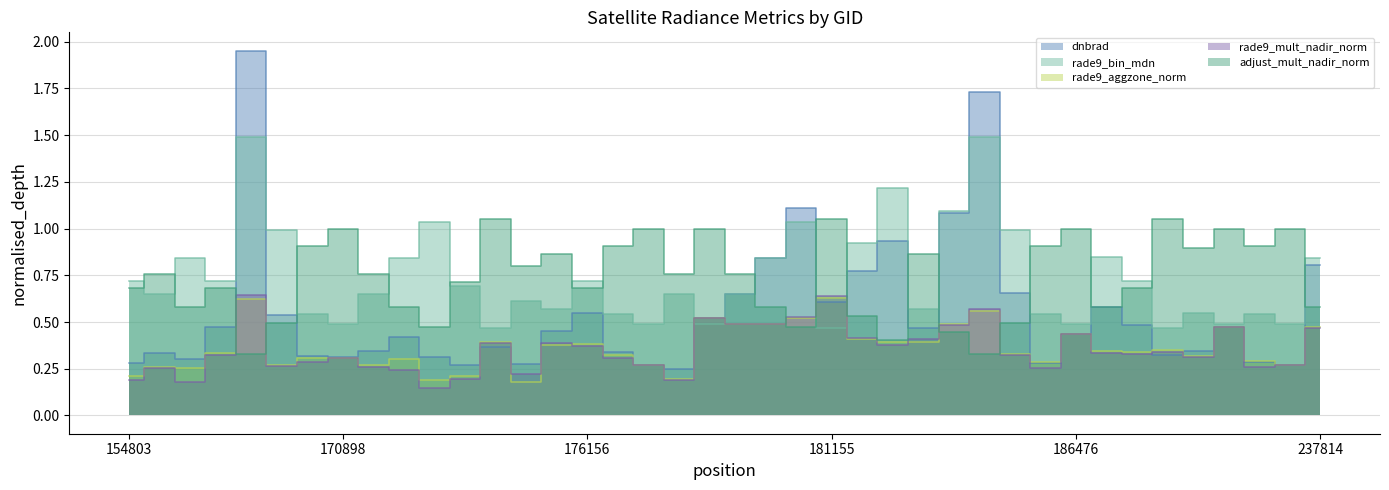

In dnbrad, how many points are higher than both neighbors (excluding endpoints)?

10